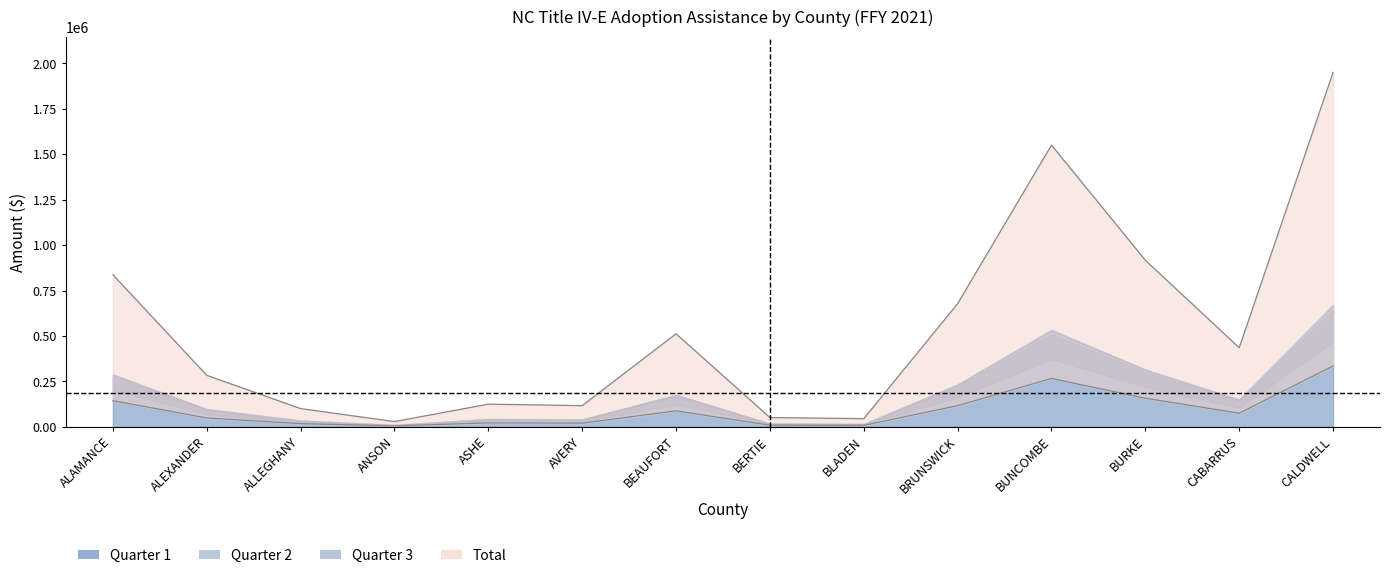

Which label corresponds to the smallest value in the chart?

ANSON